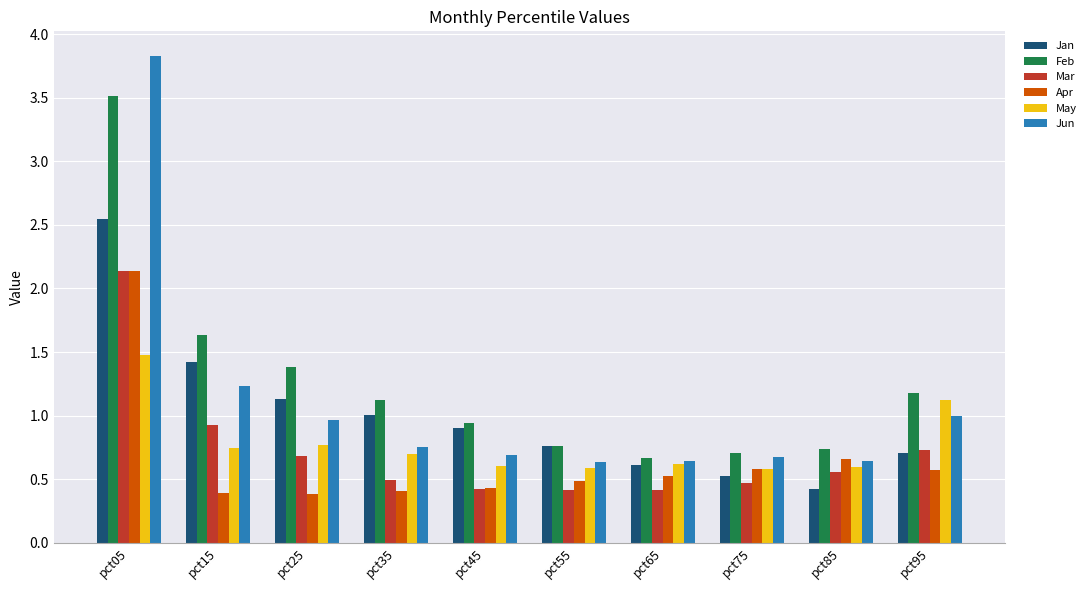

What is the highest value of the Feb series?

3.5